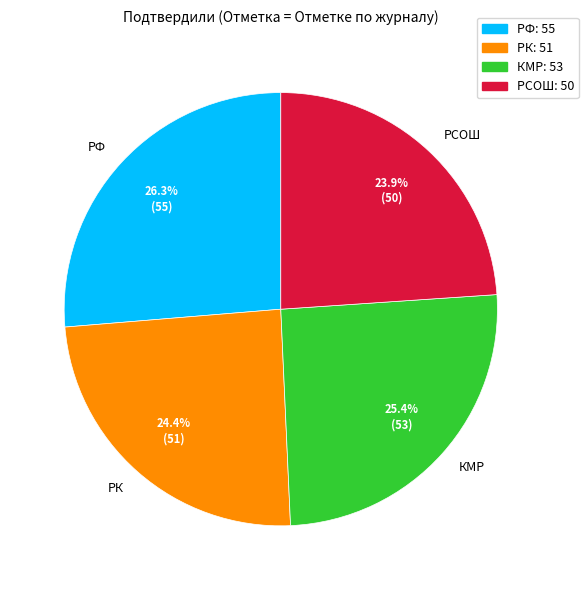

How many segments does this pie chart have?

4